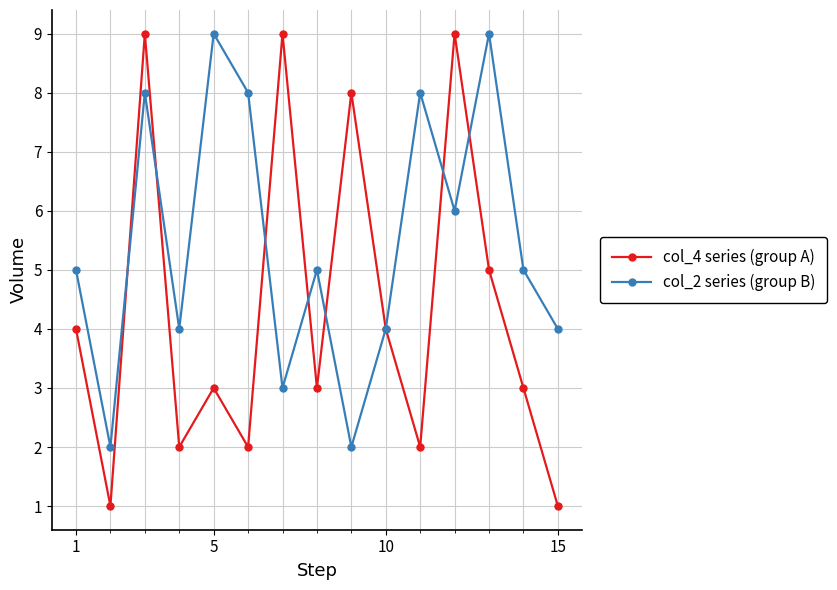

Which series has the largest total across all categories?

col_2 series (group B)